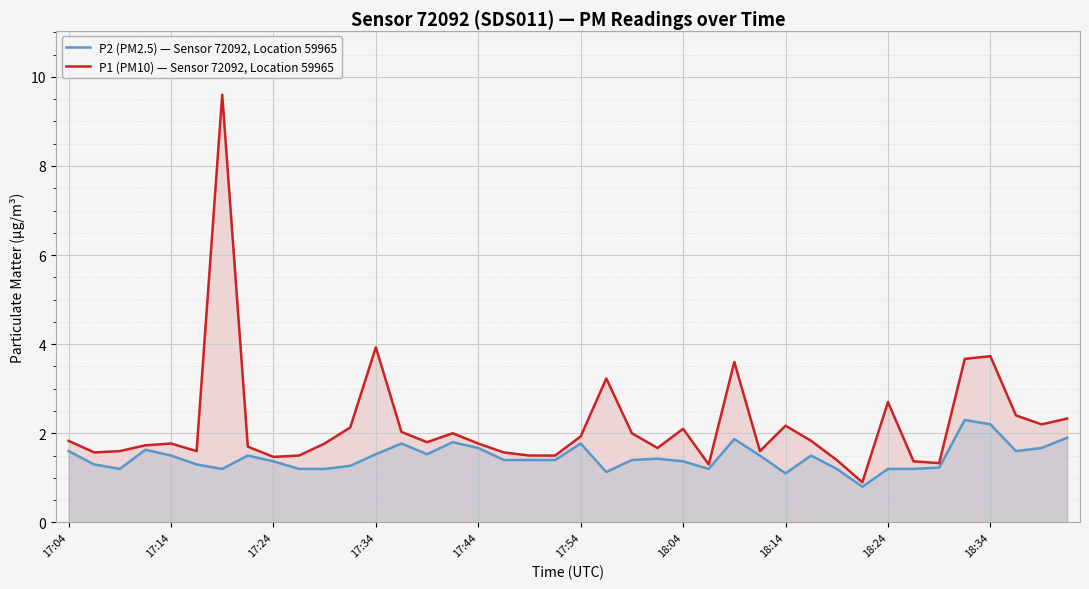

Reading right to left, extract all data points from this chart.

P2 (PM2.5) — Sensor 72092, Location 59965: 1.9	1.7	1.6	2.2	2.3	1.2	1.2	1.2	0.8	1.2	1.5	1.1	1.5	1.9	1.2	1.4	1.4	1.4	1.1	1.8	1.4	1.4	1.4	1.7	1.8	1.5	1.8	1.5	1.3	1.2	1.2	1.4	1.5	1.2	1.3	1.5	1.6	1.2	1.3	1.6
P1 (PM10) — Sensor 72092, Location 59965: 2.3	2.2	2.4	3.7	3.7	1.3	1.4	2.7	0.9	1.4	1.8	2.2	1.6	3.6	1.3	2.1	1.7	2.0	3.2	1.9	1.5	1.5	1.6	1.8	2.0	1.8	2.0	3.9	2.1	1.8	1.5	1.5	1.7	9.6	1.6	1.8	1.7	1.6	1.6	1.8